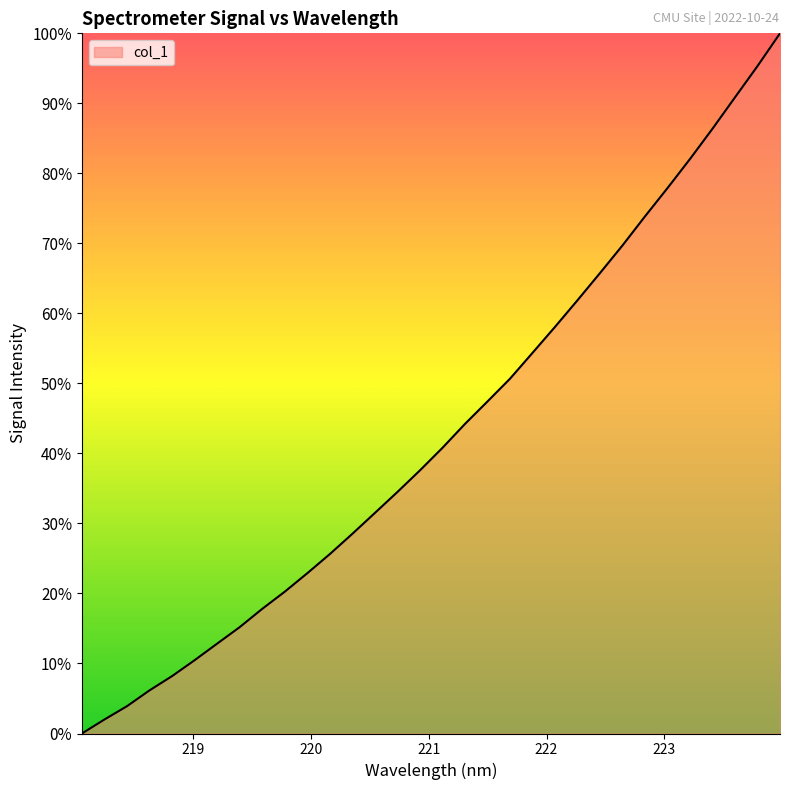

What is the difference between the maximum and second lowest values?

98.0